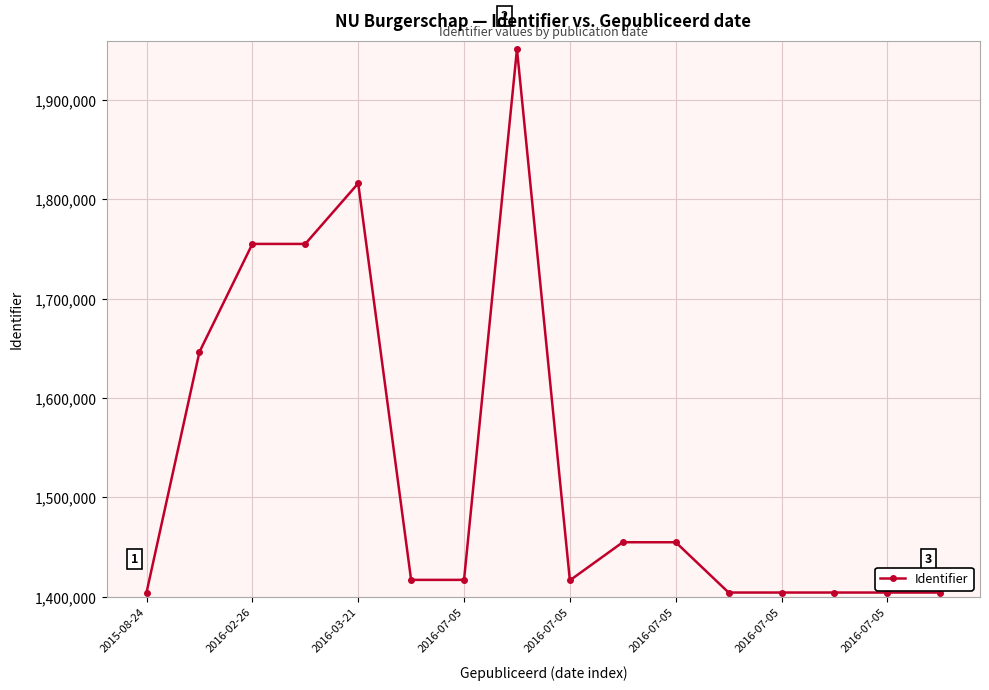

What is the value of the 1st point from the left?

1404269